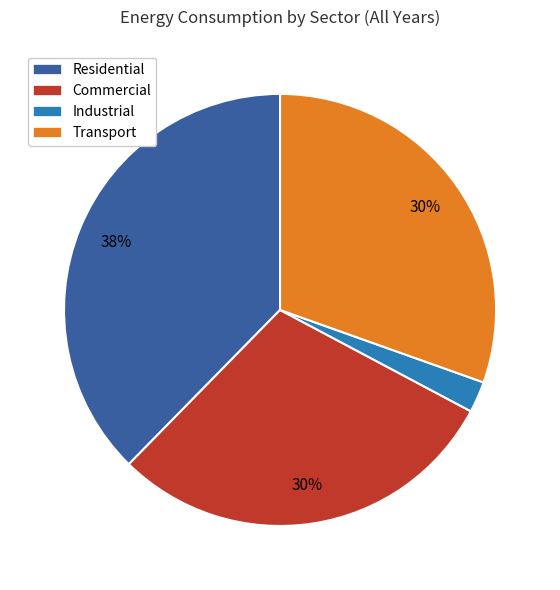

To the nearest percent, what is the average slice percentage?

25%